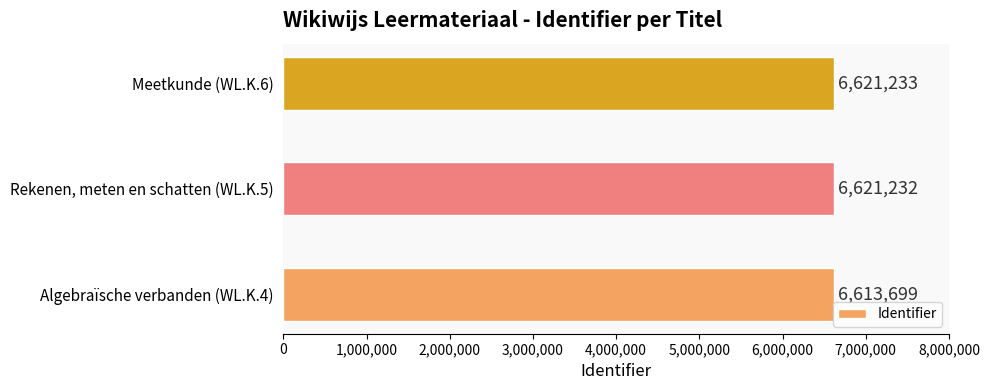

At which category does the chart reach its peak across all series?

Meetkunde (WL.K.6)